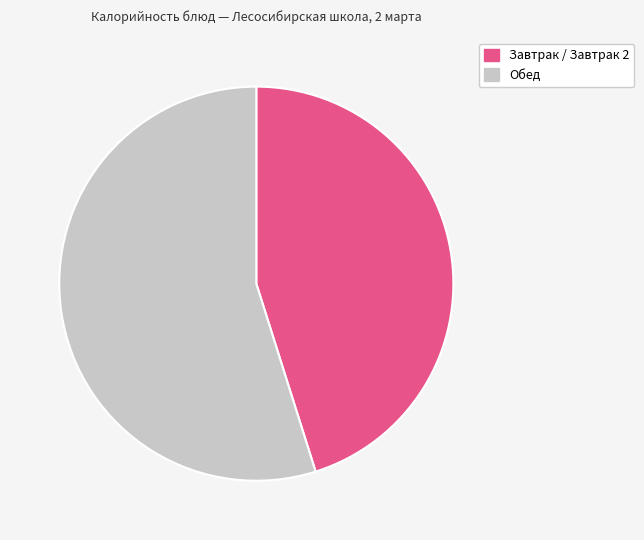

Does any single category account for the majority?

Yes